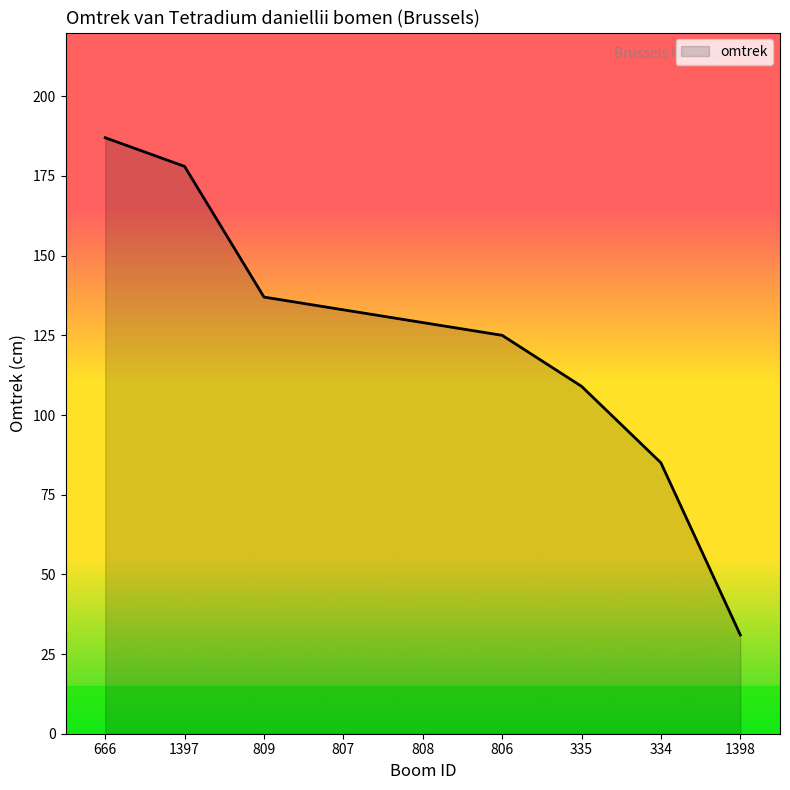

True or false: the data shows 237 at 1397.

False